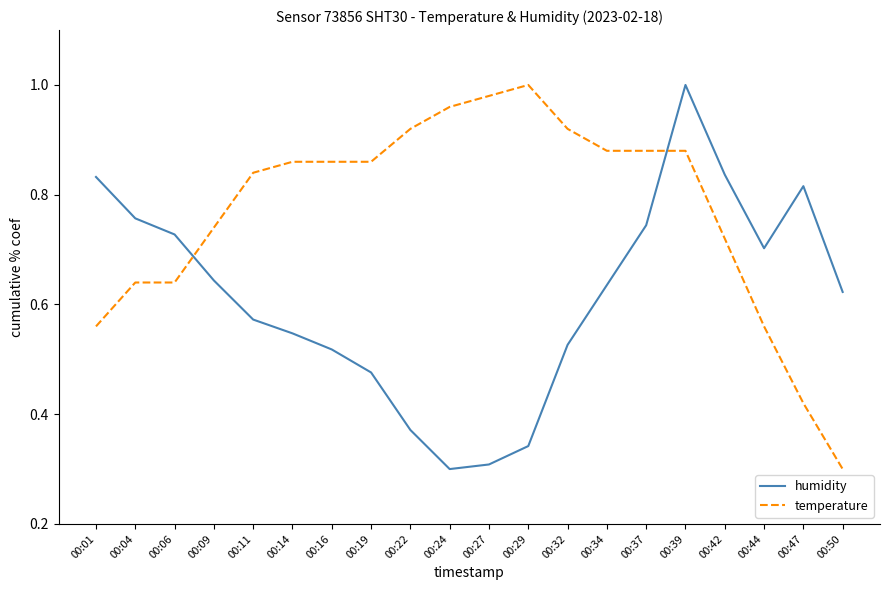

True or false: temperature has a value of 0.8 at 00:01.

False